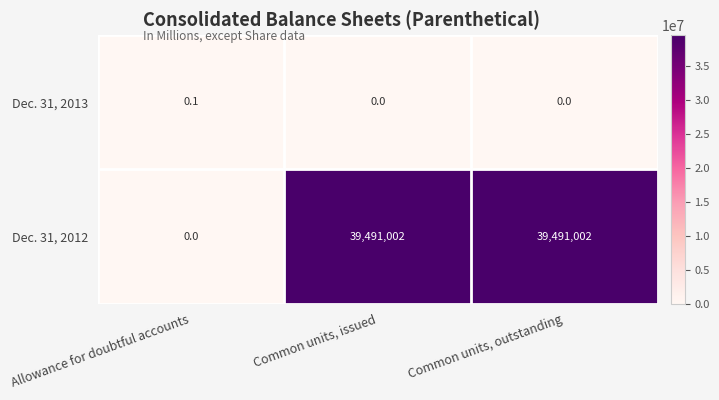

Rank the series at Common units, outstanding from highest to lowest value.

Dec. 31, 2012, Dec. 31, 2013